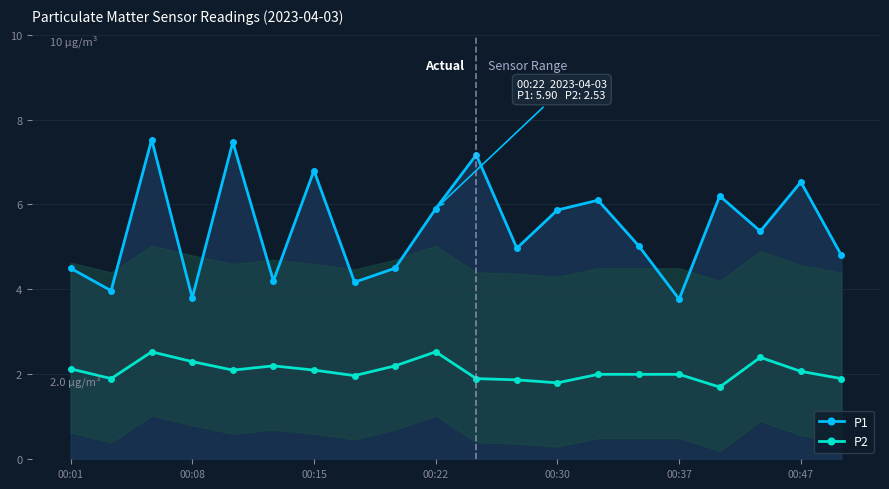

What are all the series names shown in the legend?

P1, P2